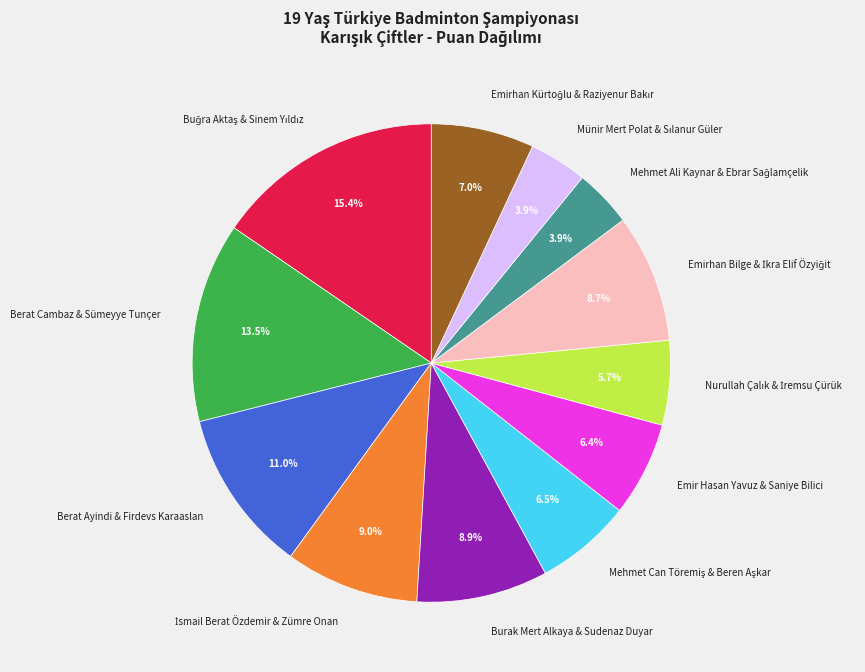

To the nearest percent, what is the average slice percentage?

8%